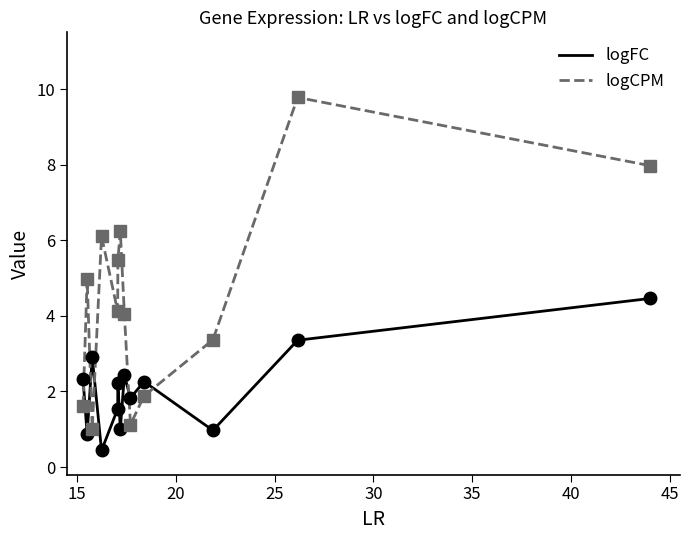

Which series has the largest range (max minus min)?

logCPM